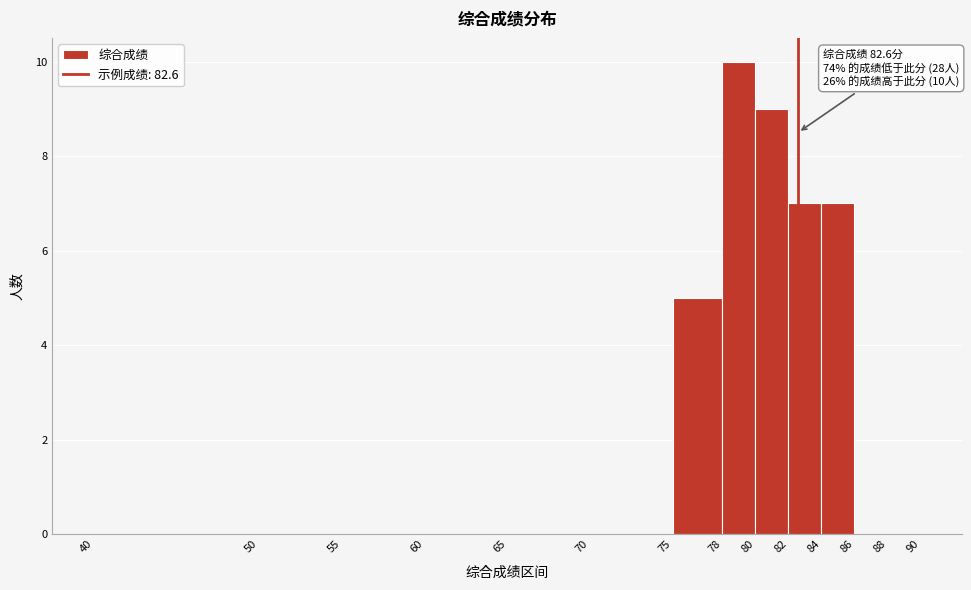

Over which range of the x-axis is the bar tallest?

78 to 80